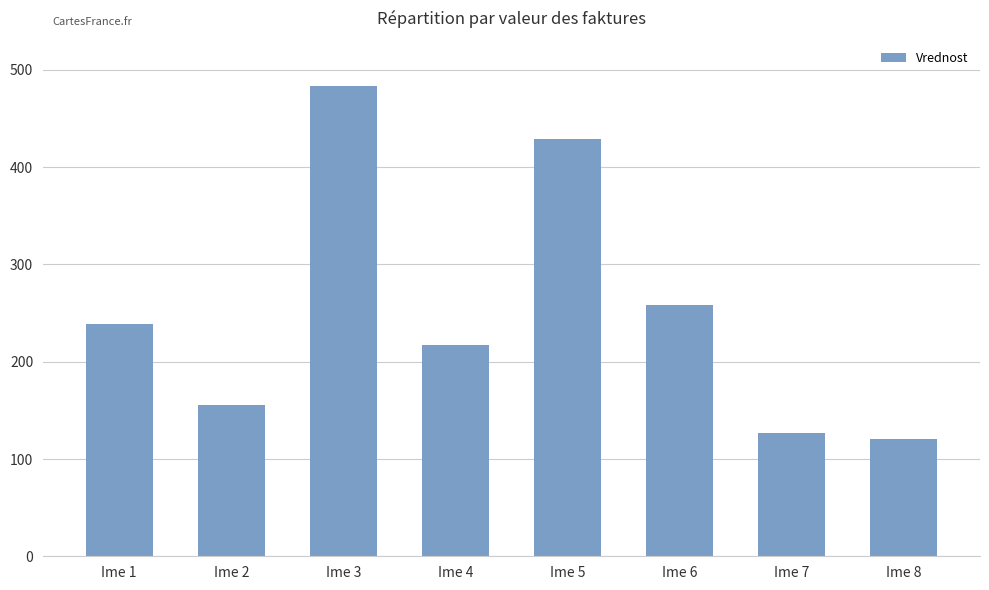

List the labels in order of value, largest first.

Ime 3, Ime 5, Ime 6, Ime 1, Ime 4, Ime 2, Ime 7, Ime 8